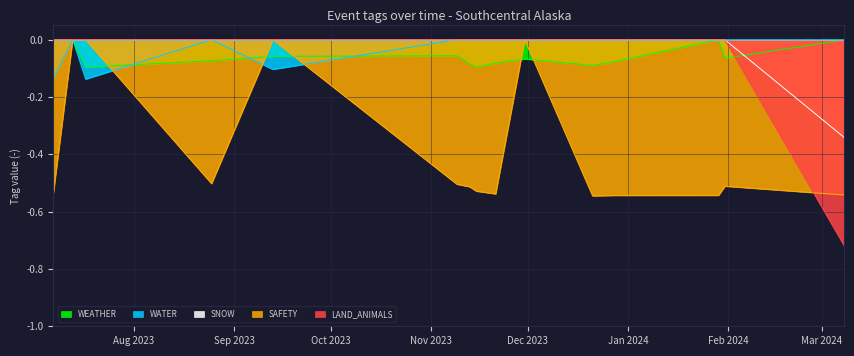

What are all the series names shown in the legend?

WEATHER, WATER, SNOW, SAFETY, LAND_ANIMALS